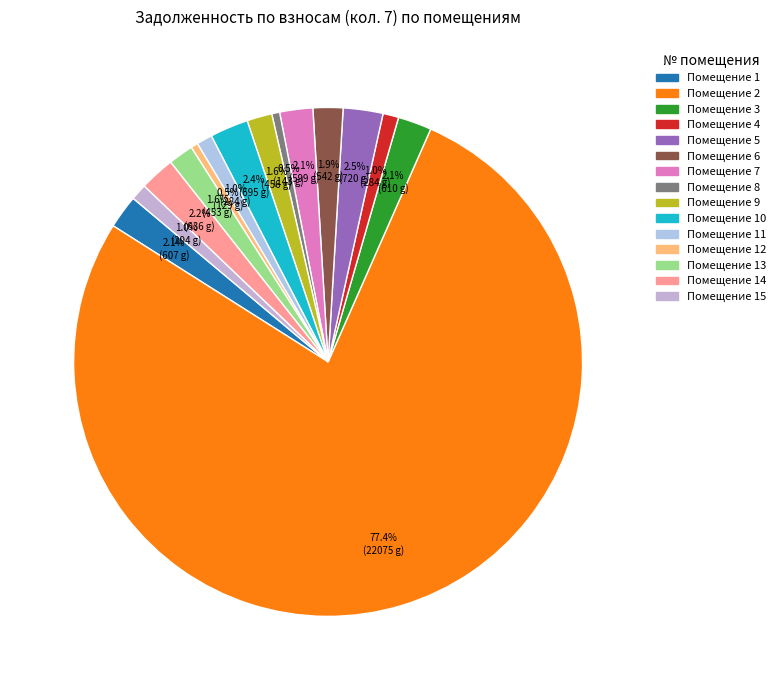

To the nearest percent, what is the average slice percentage?

7%